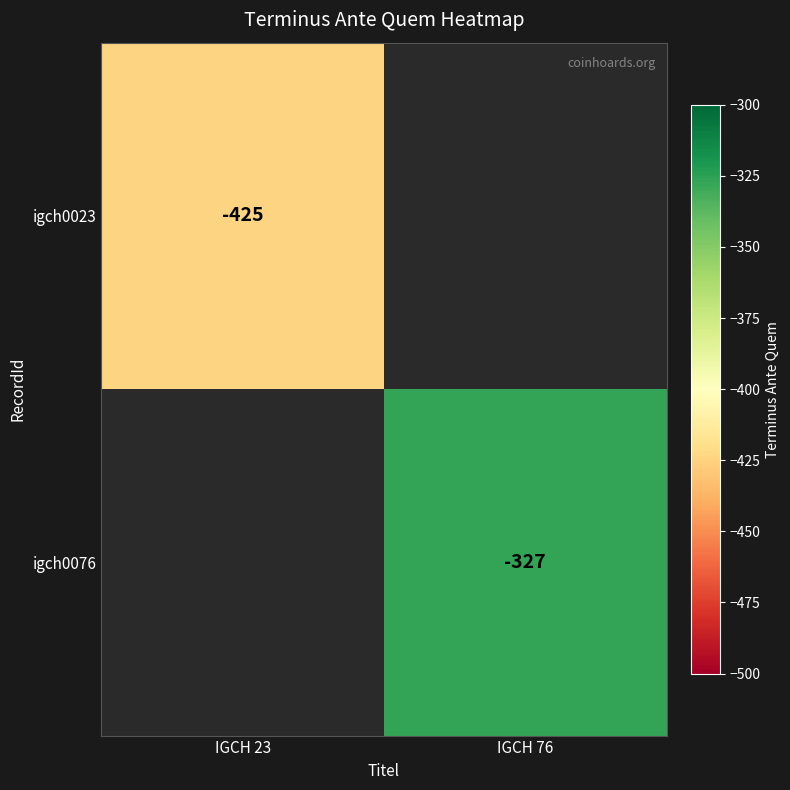

The igch0023 series shows -739 at IGCH 23. True or false?

False